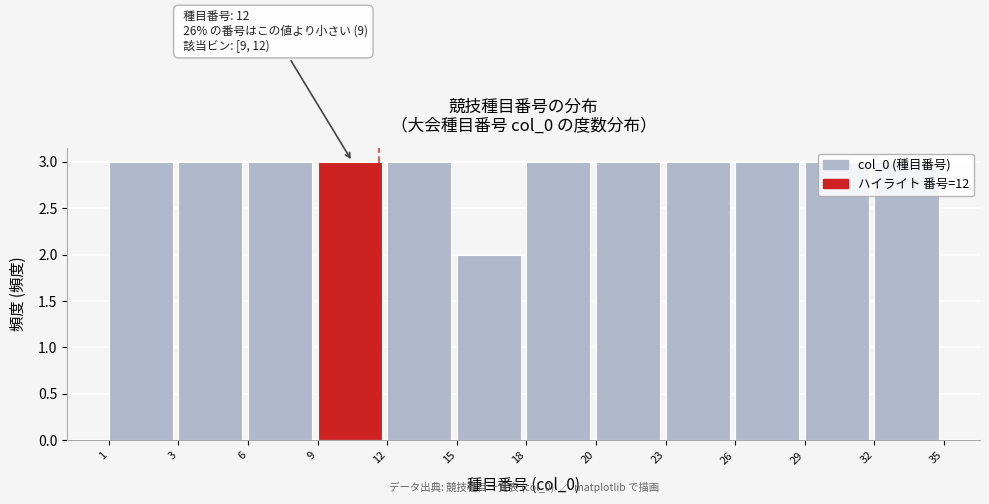

What is the value of the 11th bar from the left?

3